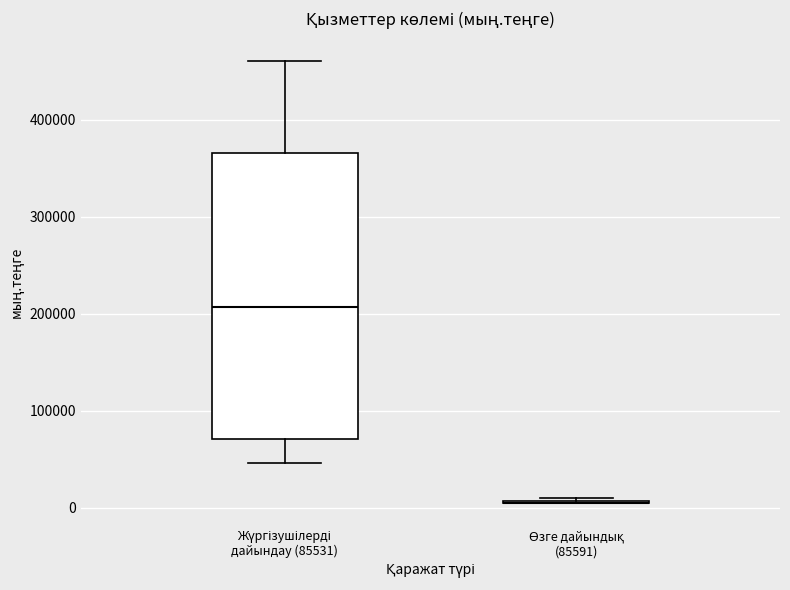

Reading left to right, read every box against the y-axis: the position of its median line, the range the box covers, and the ends of its whiskers. The values are not printed on the chart, so give them approximately, as read against the axis.

Жүргізушілерді дайындау (85531): median 210000, box 70000 to 370000, whiskers 50000 to 460000
Өзге дайындық (85591): box collapsed to a line at 0, whiskers 0 to 10000